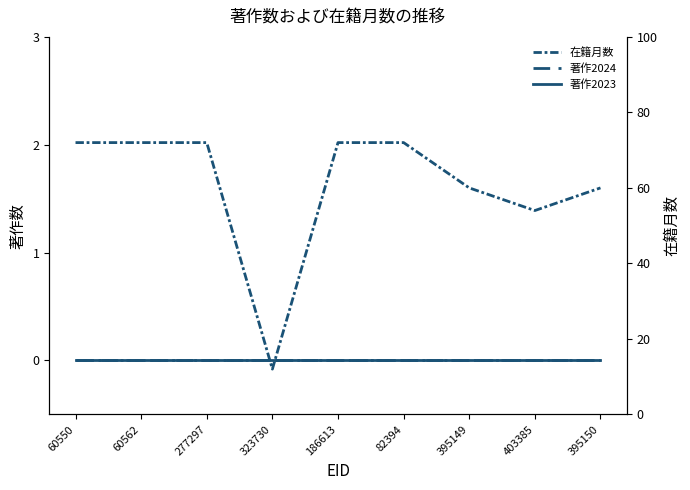

What is the sum of the 在籍月数 values at 60562 and 60550?

144